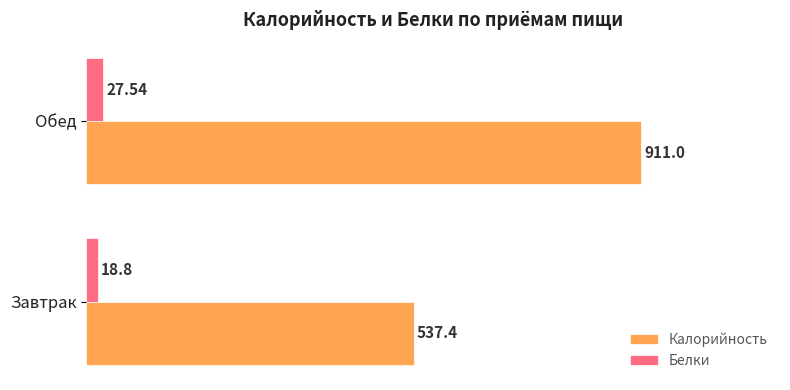

What is the sum of all Белки values?

46.3